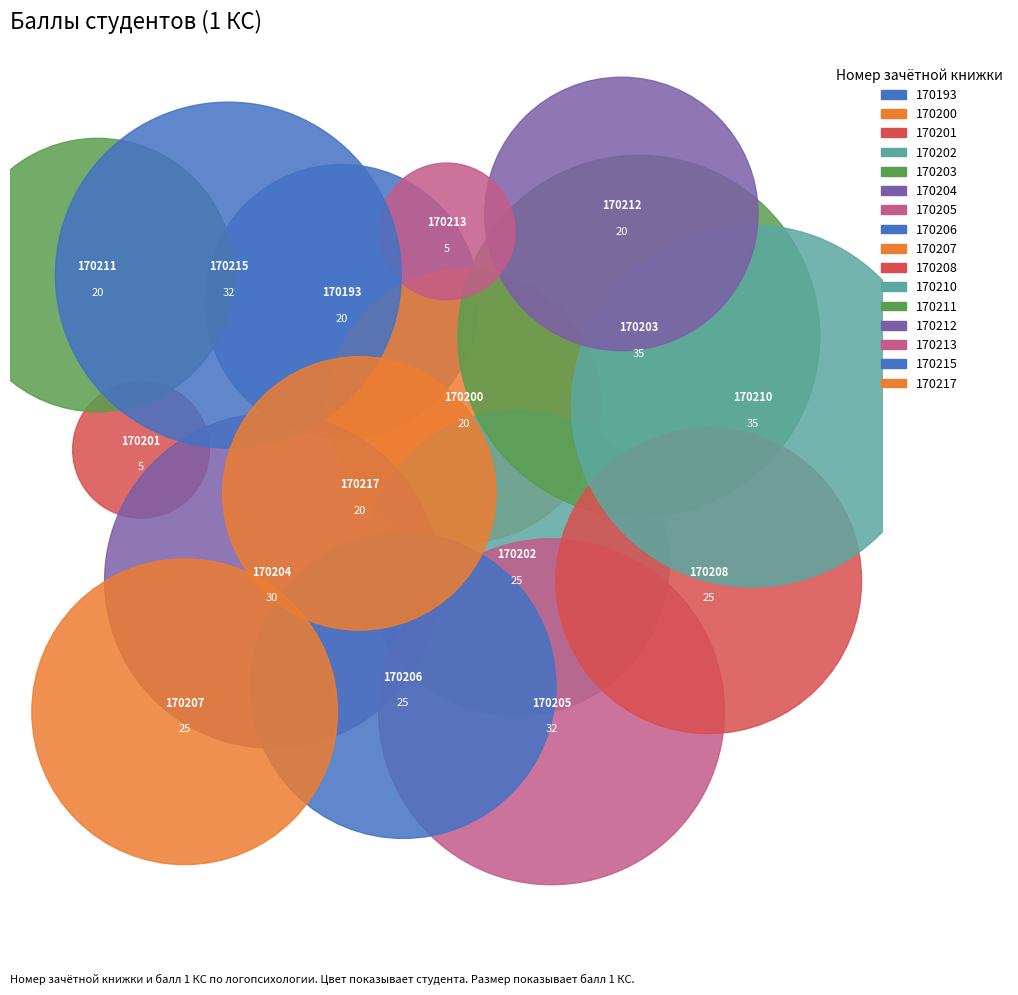

To the nearest percent, what is the difference between the 170208 and 170213 slice percentages?

5%